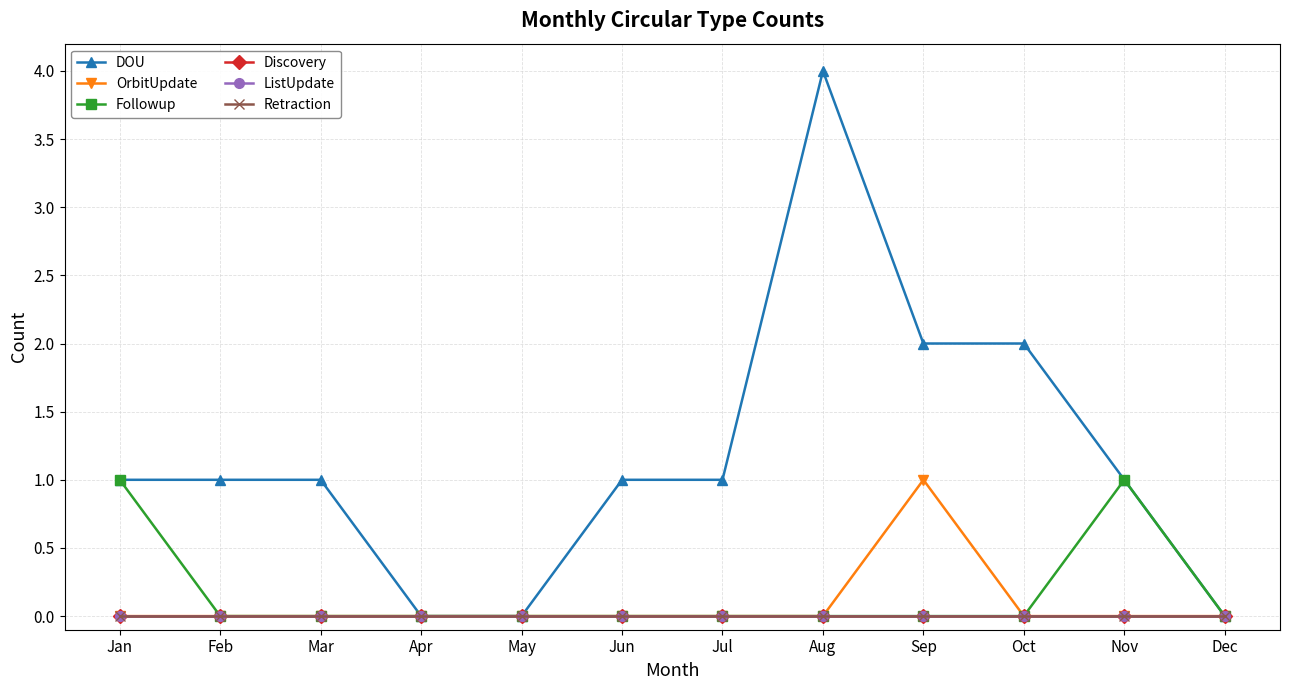

True or false: Discovery and Retraction cross at least once.

False